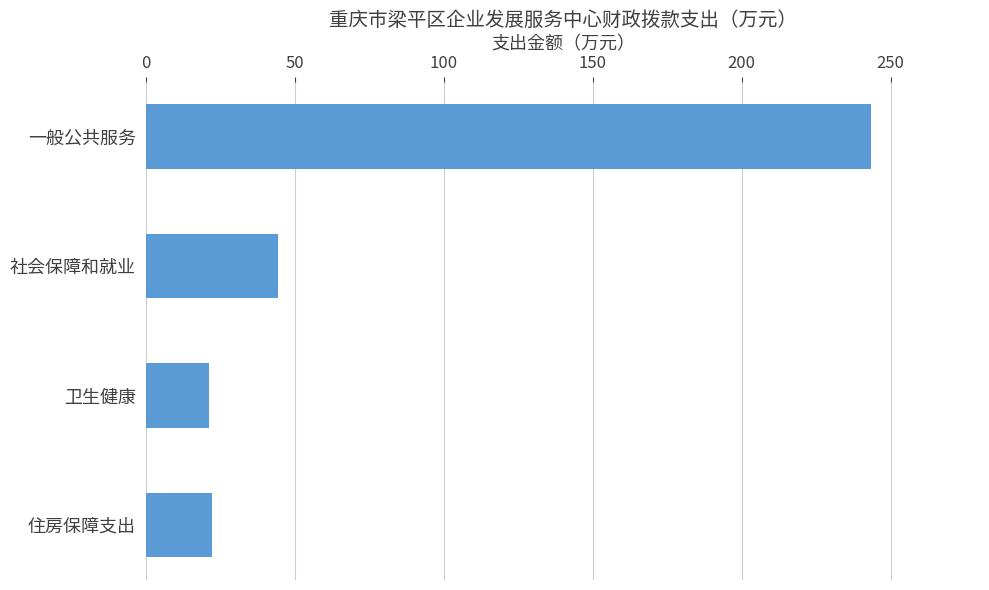

Is it true that the value at 住房保障支出 is 22.2?

True